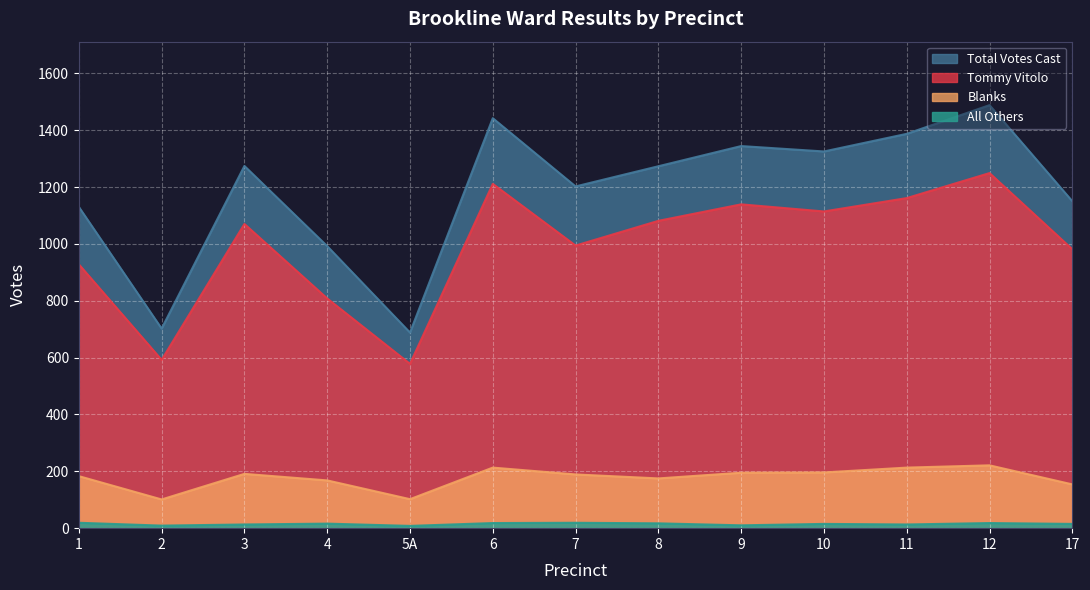

Reading left to right, list all the values displayed in this chart.

Tommy Vitolo: 1=928	2=592	3=1070	4=808	5A=578	6=1211	7=994	8=1081	9=1139	10=1114	11=1161	12=1249	17=981
All Others: 1=19	2=9	3=13	4=16	5A=8	6=18	7=19	8=17	9=10	10=15	11=13	12=18	17=15
Blanks: 1=183	2=101	3=191	4=168	5A=102	6=213	7=189	8=175	9=195	10=196	11=213	12=221	17=154
Total Votes Cast: 1=1130	2=702	3=1274	4=992	5A=688	6=1442	7=1202	8=1273	9=1344	10=1325	11=1387	12=1488	17=1150